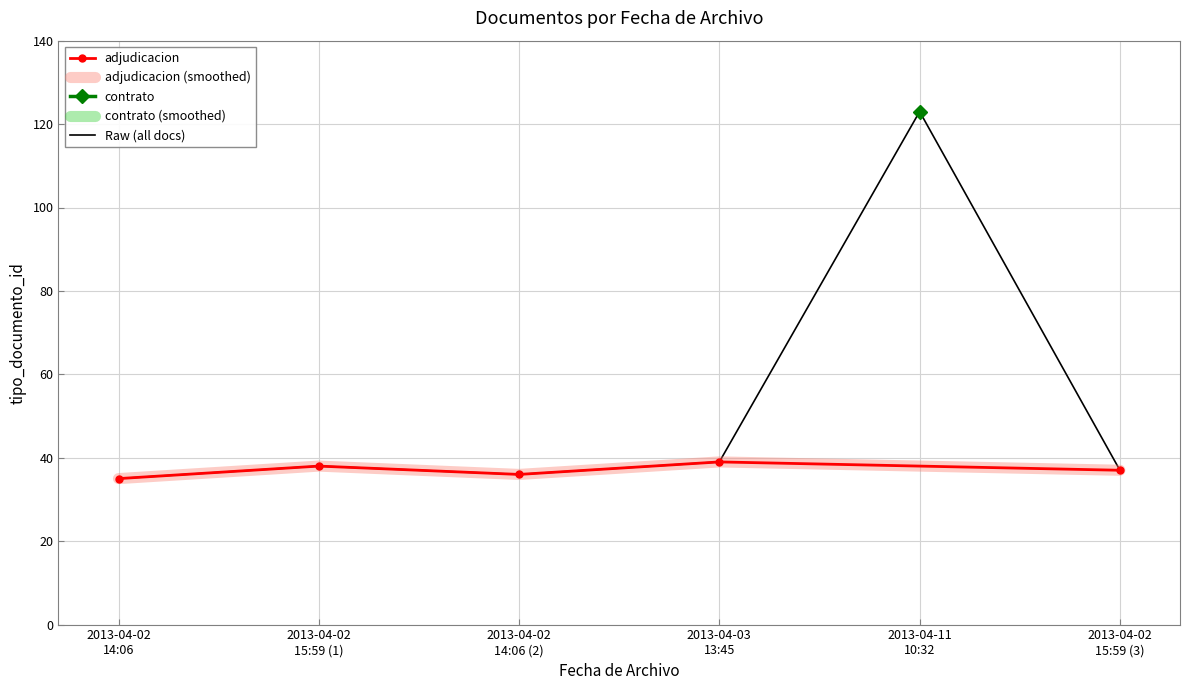

What is the value of the 1st point from the left?

35